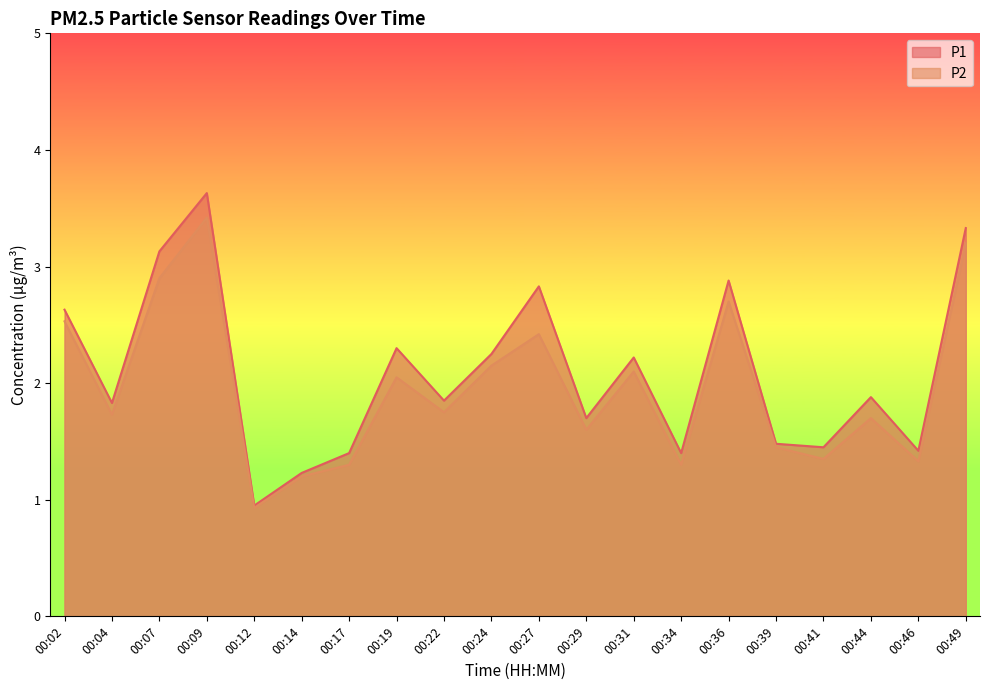

True or false: P2 and P1 intersect in this chart.

False